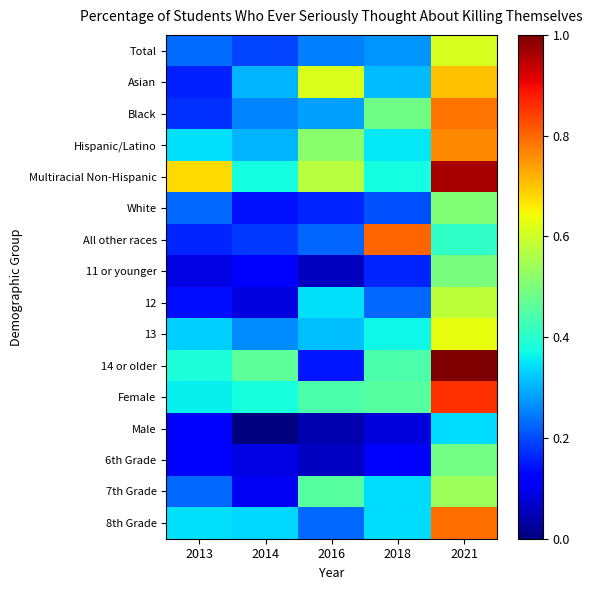

Reading left to right, extract all data points from this chart.

Total: 2013=0.2	2014=0.2	2016=0.3	2018=0.3	2021=0.6
Asian: 2013=0.2	2014=0.3	2016=0.6	2018=0.3	2021=0.7
Black: 2013=0.2	2014=0.3	2016=0.3	2018=0.5	2021=0.8
Hispanic/Latino: 2013=0.3	2014=0.3	2016=0.5	2018=0.4	2021=0.8
Multiracial Non-Hispanic: 2013=0.7	2014=0.4	2016=0.6	2018=0.4	2021=1.0
White: 2013=0.2	2014=0.1	2016=0.2	2018=0.2	2021=0.5
All other races: 2013=0.2	2014=0.2	2016=0.2	2018=0.8	2021=0.4
11 or younger: 2013=0.1	2014=0.1	2016=0.1	2018=0.2	2021=0.5
12: 2013=0.1	2014=0.1	2016=0.3	2018=0.2	2021=0.6
13: 2013=0.3	2014=0.3	2016=0.3	2018=0.4	2021=0.6
14 or older: 2013=0.4	2014=0.5	2016=0.1	2018=0.4	2021=1.0
Female: 2013=0.4	2014=0.4	2016=0.4	2018=0.5	2021=0.9
Male: 2013=0.1	2014=0.0	2016=0.0	2018=0.1	2021=0.3
6th Grade: 2013=0.1	2014=0.1	2016=0.1	2018=0.1	2021=0.5
7th Grade: 2013=0.2	2014=0.1	2016=0.5	2018=0.3	2021=0.5
8th Grade: 2013=0.3	2014=0.3	2016=0.2	2018=0.3	2021=0.8